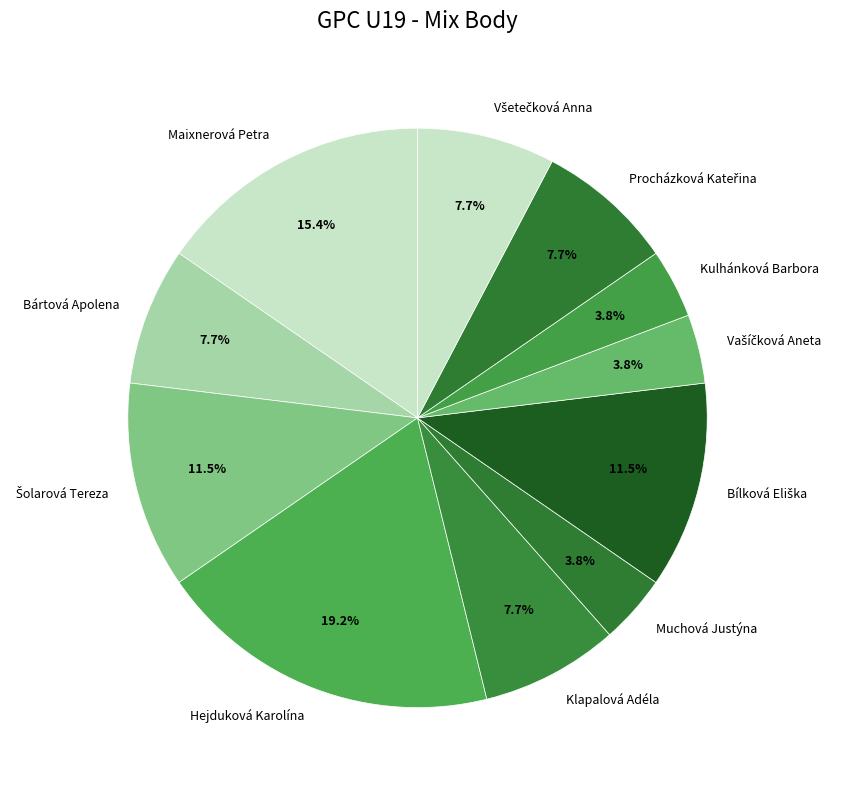

Which category has the biggest portion of the pie?

Hejduková Karolína